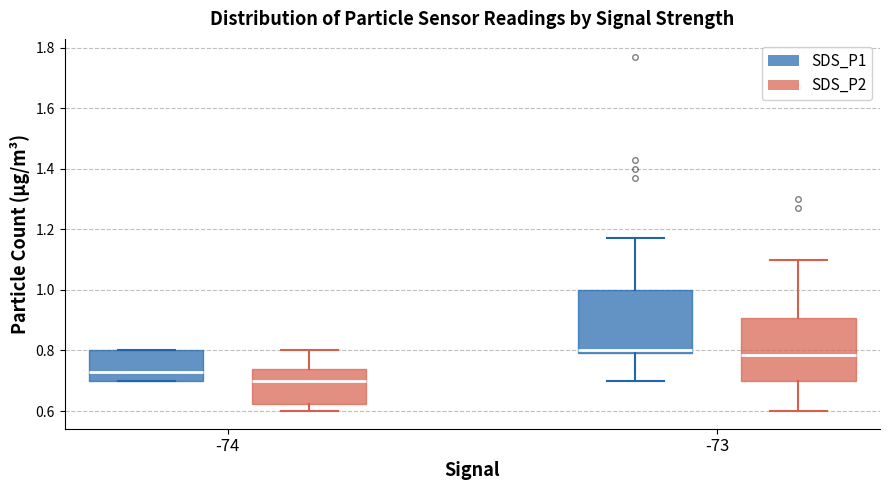

Where does the lower whisker of the box for -74 (SDS_P2) end on the y-axis? The values are not printed on the chart, so give them approximately, as read against the axis.

0.60